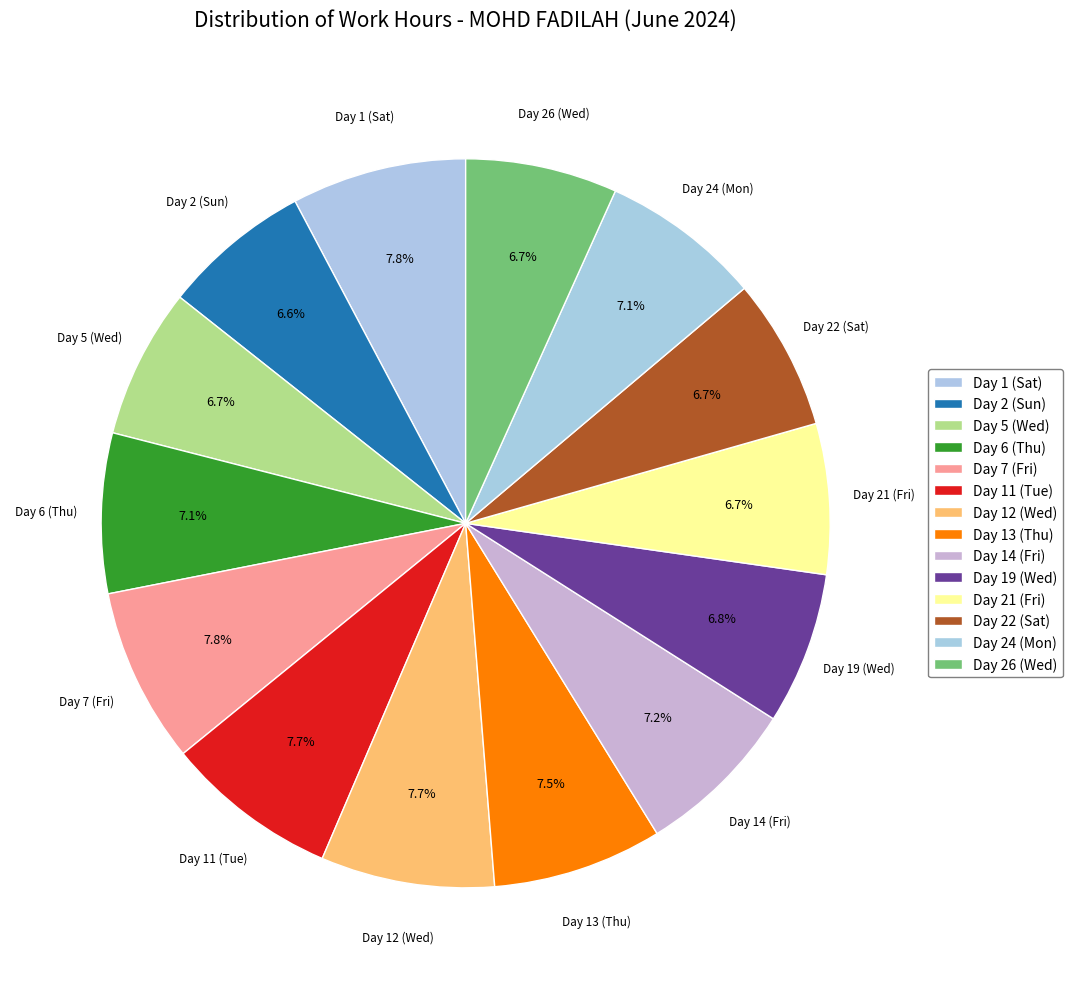

Between Day 22 (Sat) and Day 14 (Fri), which is larger?

Day 14 (Fri)